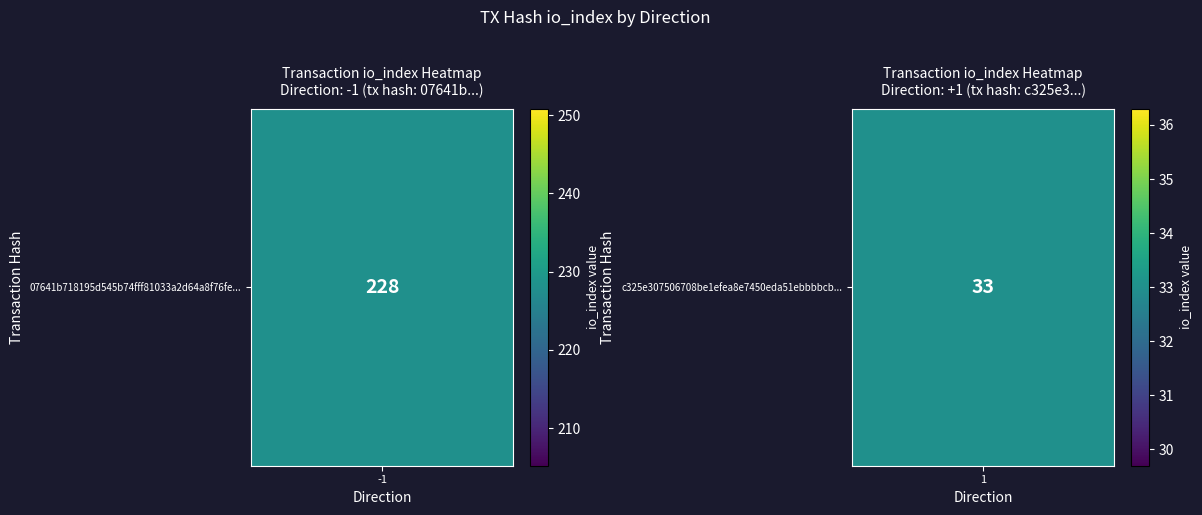

Reading left to right, transcribe all the data shown in this chart.

07641b718195d545b74fff81033a2d64a8f76fe: -1	228
c325e307506708be1efea8e7450eda51ebbbbcb: 1	33